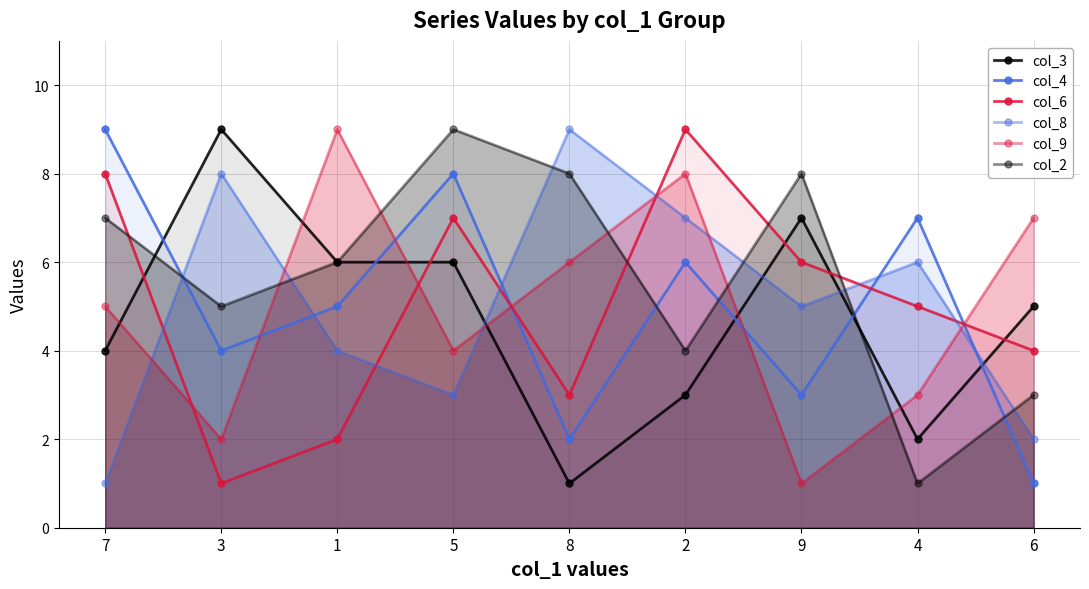

How many times do col_2 and col_8 cross each other?

6